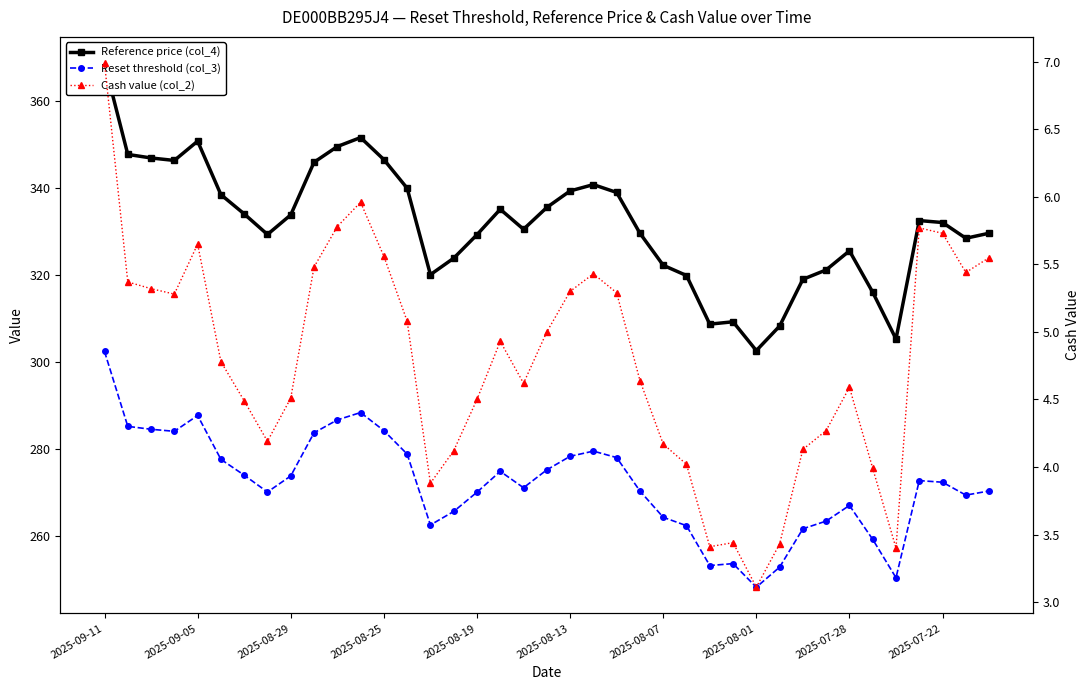

What is the spread (max minus min) of values at 17?

330.2